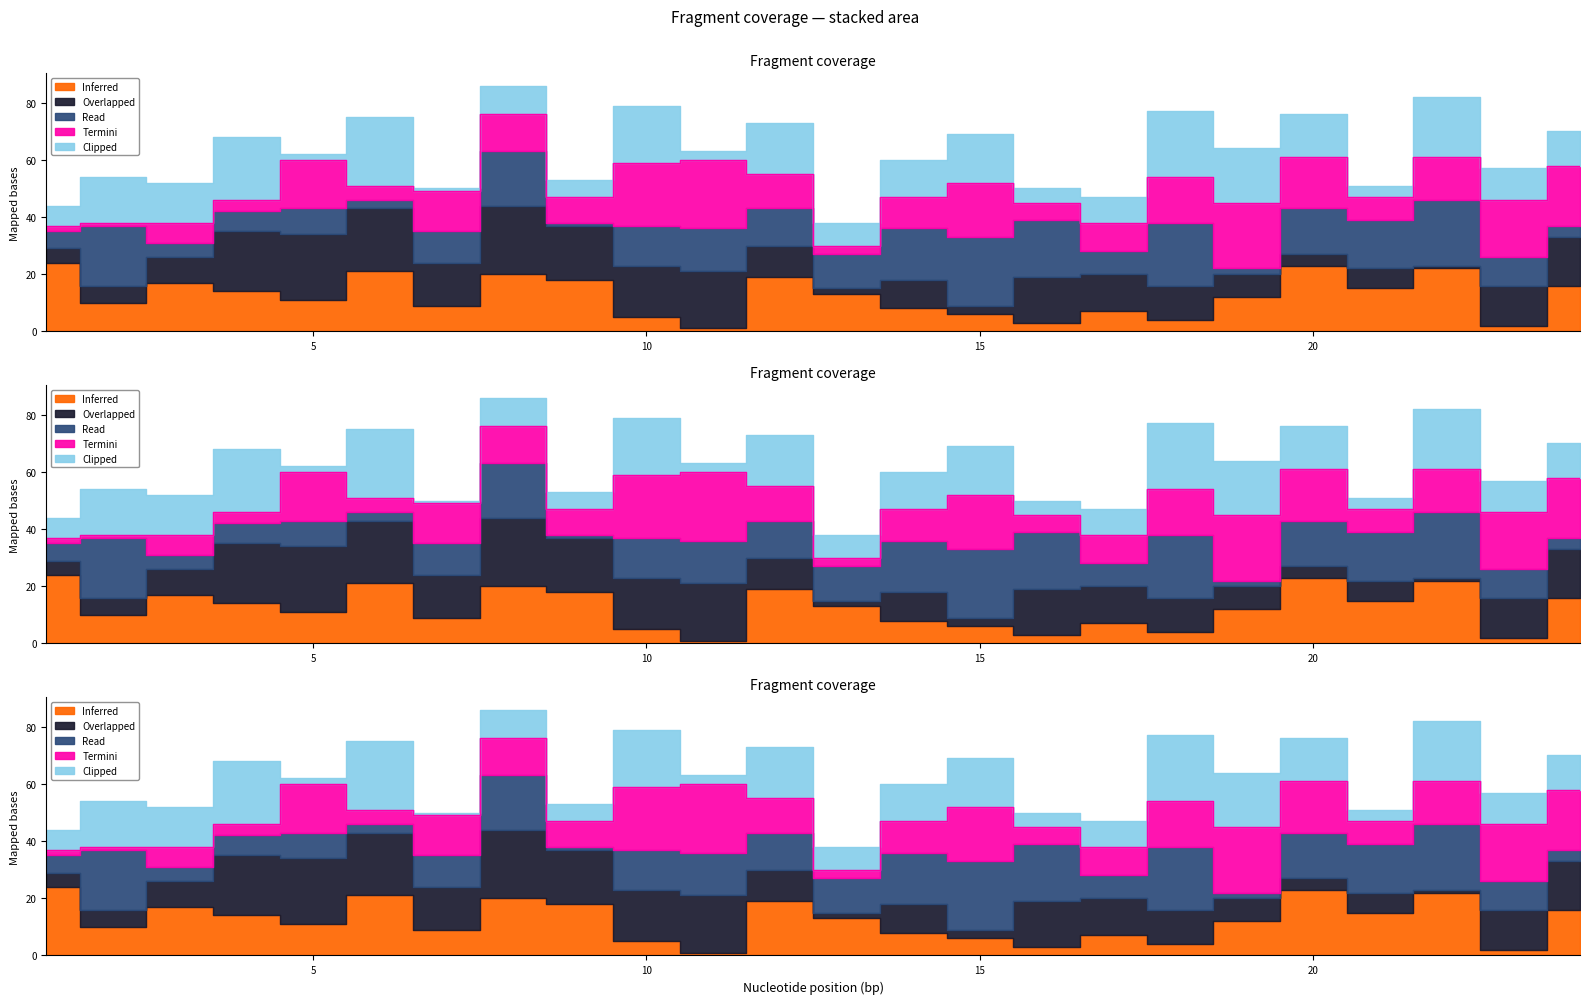

Reading left to right, what are all the values shown in this chart?

Inferred: 24	10	17	14	11	21	9	20	18	5	1	19	13	8	6	3	7	4	12	23	15	22	2	16
Overlapped: 5	6	9	21	23	22	15	24	19	18	20	11	2	10	3	16	13	12	8	4	7	1	14	17
Read: 6	21	5	7	9	3	11	19	1	14	15	13	12	18	24	20	8	22	2	16	17	23	10	4
Termini: 2	1	7	4	17	5	14	13	9	22	24	12	3	11	19	6	10	16	23	18	8	15	20	21
Clipped: 7	16	14	22	2	24	1	10	6	20	3	18	8	13	17	5	9	23	19	15	4	21	11	12